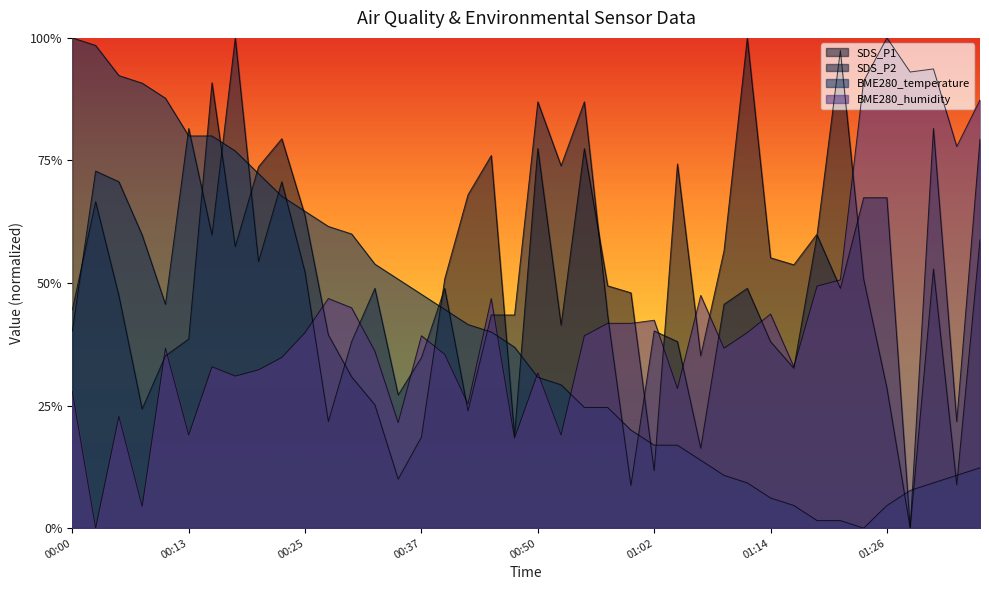

Reading left to right, transcribe all the data shown in this chart.

SDS_P1: 00:00=0.4	00:03=0.7	00:06=0.5	00:08=0.2	00:11=0.4	00:13=0.4	00:16=0.9	00:18=0.6	00:20=0.7	00:23=0.8	00:25=0.6	00:28=0.4	00:30=0.3	00:33=0.3	00:35=0.1	00:37=0.2	00:40=0.5	00:42=0.7	00:45=0.8	00:47=0.2	00:50=0.8	00:52=0.4	00:54=0.8	00:57=0.5	00:59=0.5	01:02=0.1	01:04=0.7	01:07=0.4	01:09=0.6	01:11=1.0	01:14=0.6	01:16=0.5	01:19=0.6	01:21=1.0	01:24=0.5	01:26=0.3	01:28=0.0	01:31=0.5	01:33=0.1	01:36=0.6
SDS_P2: 00:00=0.4	00:03=0.7	00:06=0.7	00:08=0.6	00:11=0.5	00:13=0.8	00:16=0.6	00:18=1.0	00:20=0.5	00:23=0.7	00:25=0.5	00:28=0.2	00:30=0.4	00:33=0.5	00:35=0.3	00:37=0.3	00:40=0.5	00:42=0.2	00:45=0.4	00:47=0.4	00:50=0.9	00:52=0.7	00:54=0.9	00:57=0.4	00:59=0.1	01:02=0.4	01:04=0.4	01:07=0.2	01:09=0.5	01:11=0.5	01:14=0.4	01:16=0.3	01:19=0.6	01:21=0.5	01:24=0.7	01:26=0.7	01:28=0.0	01:31=0.8	01:33=0.2	01:36=0.8
BME280_temperature: 00:00=1.0	00:03=1.0	00:06=0.9	00:08=0.9	00:11=0.9	00:13=0.8	00:16=0.8	00:18=0.8	00:20=0.7	00:23=0.7	00:25=0.6	00:28=0.6	00:30=0.6	00:33=0.5	00:35=0.5	00:37=0.5	00:40=0.4	00:42=0.4	00:45=0.4	00:47=0.4	00:50=0.3	00:52=0.3	00:54=0.2	00:57=0.2	00:59=0.2	01:02=0.2	01:04=0.2	01:07=0.1	01:09=0.1	01:11=0.1	01:14=0.1	01:16=0.0	01:19=0.0	01:21=0.0	01:24=0.0	01:26=0.0	01:28=0.1	01:31=0.1	01:33=0.1	01:36=0.1
BME280_humidity: 00:00=0.3	00:03=0.0	00:06=0.2	00:08=0.0	00:11=0.4	00:13=0.2	00:16=0.3	00:18=0.3	00:20=0.3	00:23=0.3	00:25=0.4	00:28=0.5	00:30=0.4	00:33=0.4	00:35=0.2	00:37=0.4	00:40=0.4	00:42=0.3	00:45=0.5	00:47=0.2	00:50=0.3	00:52=0.2	00:54=0.4	00:57=0.4	00:59=0.4	01:02=0.4	01:04=0.3	01:07=0.5	01:09=0.4	01:11=0.4	01:14=0.4	01:16=0.3	01:19=0.5	01:21=0.5	01:24=0.9	01:26=1.0	01:28=0.9	01:31=0.9	01:33=0.8	01:36=0.9